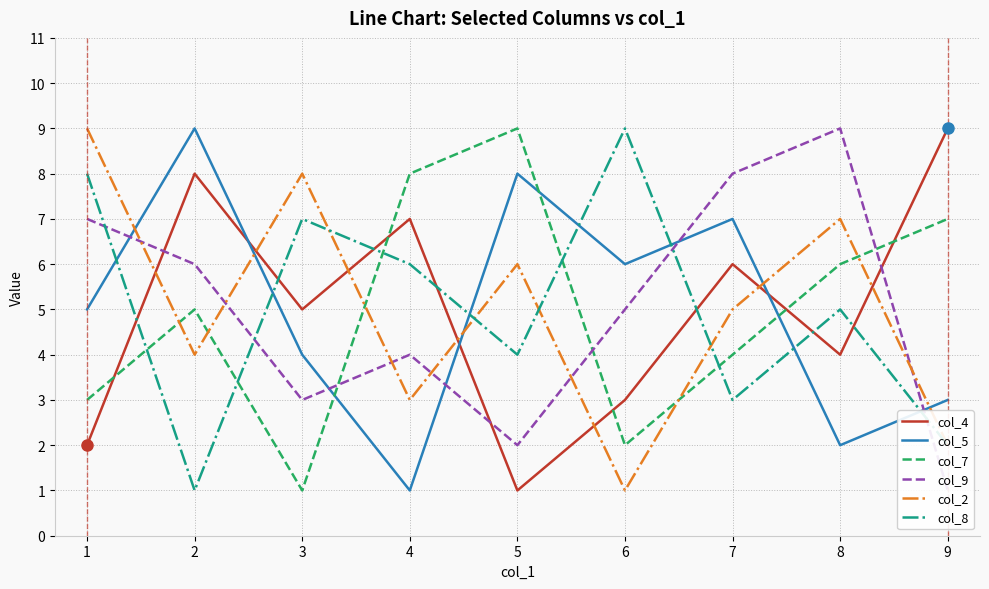

The col_8 series shows 8 at 1. True or false?

True